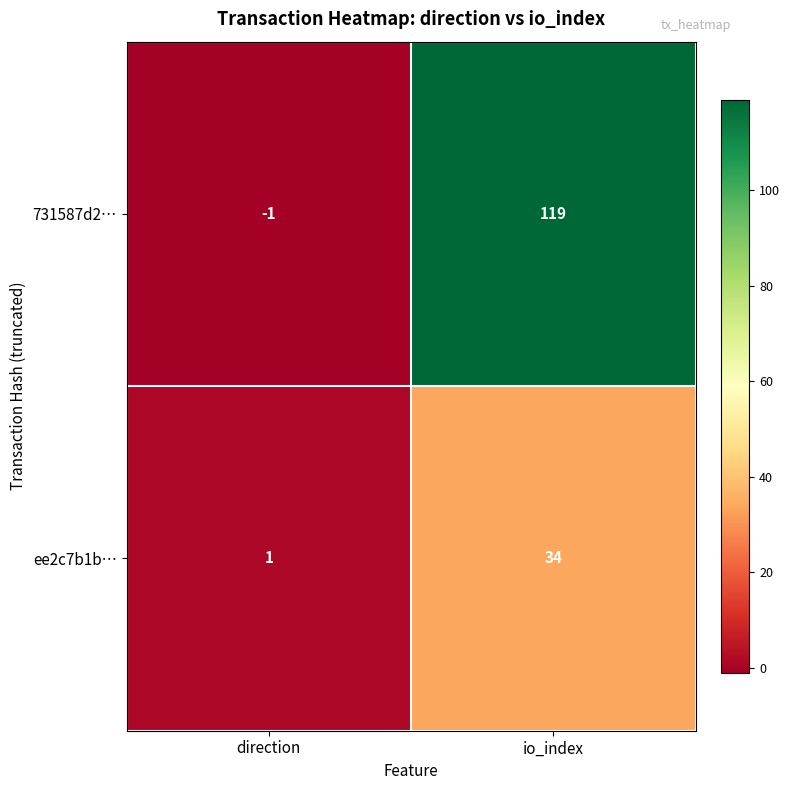

What is the sum of all ee2c7b1b… values?

35